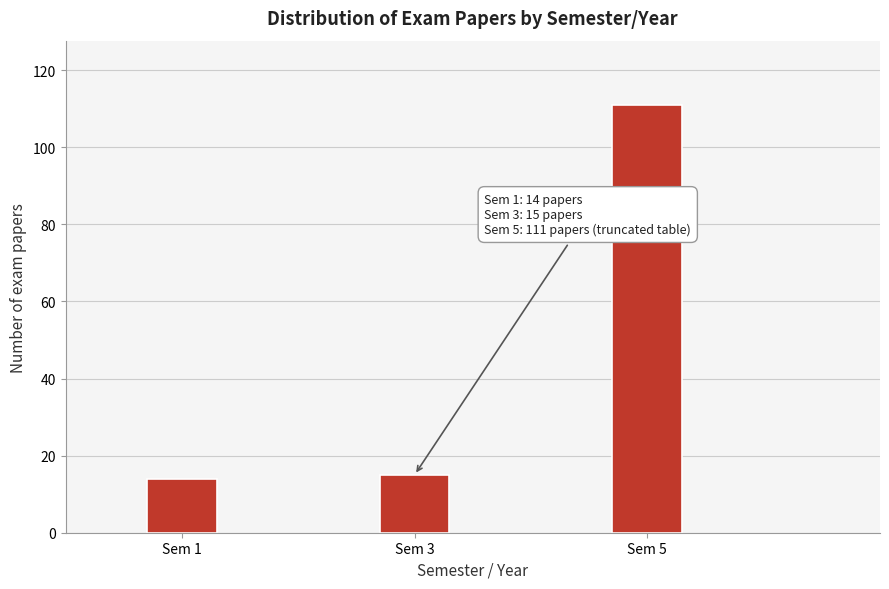

Reading left to right, transcribe all the data shown in this chart.

14	15	111